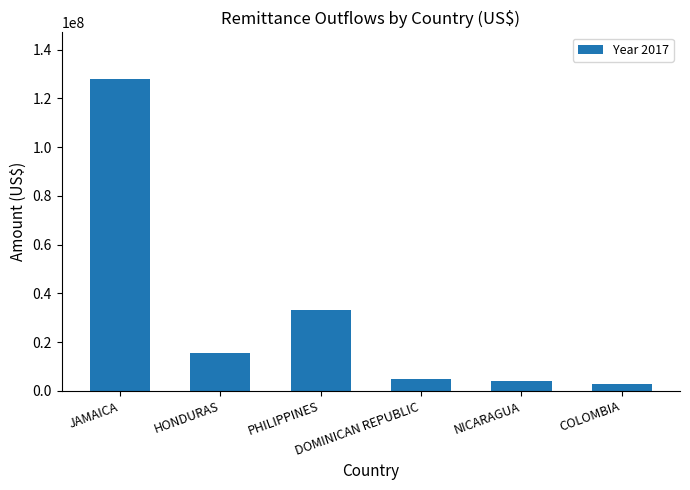

Count the number of values greater than 15546632.

3